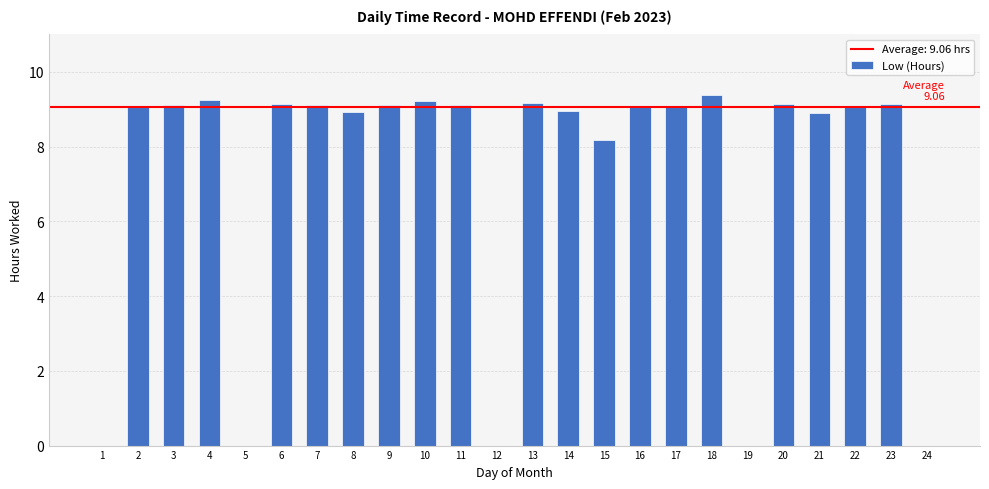

What is the change in value from 4 to 20?

-0.1